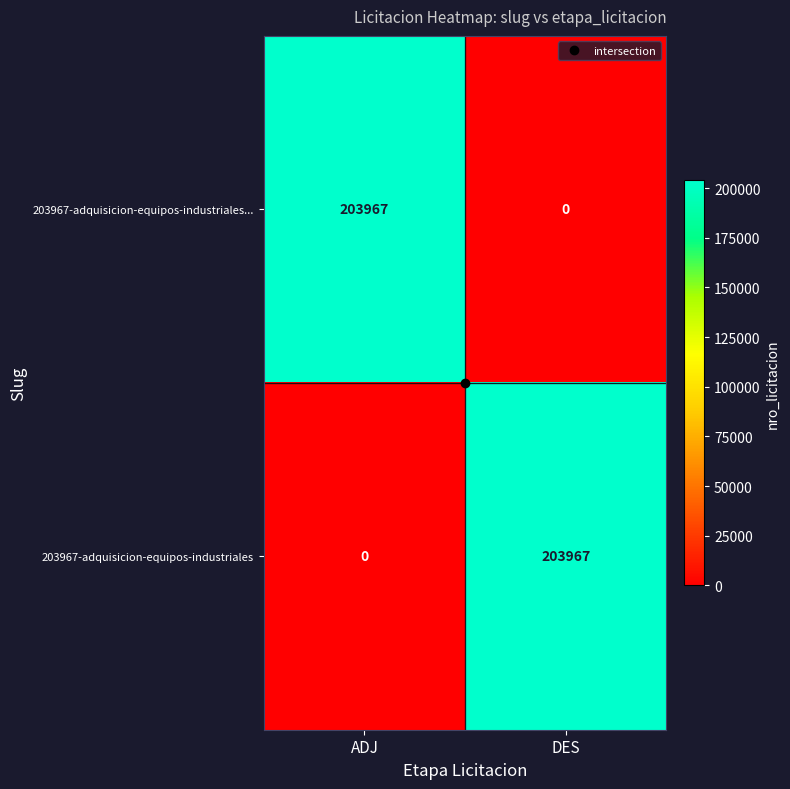

What is the total value across all series at ADJ?

203967